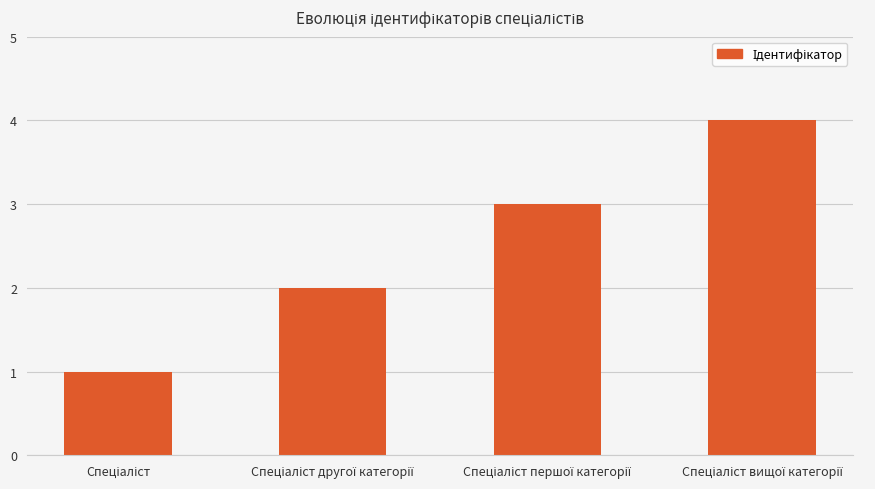

What is the difference between the maximum and minimum values?

3